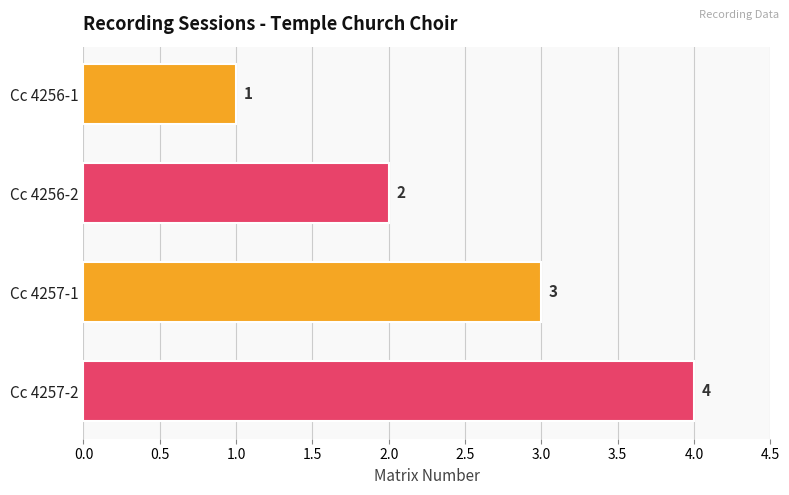

What is the approximate value at Cc 4257-1?

3